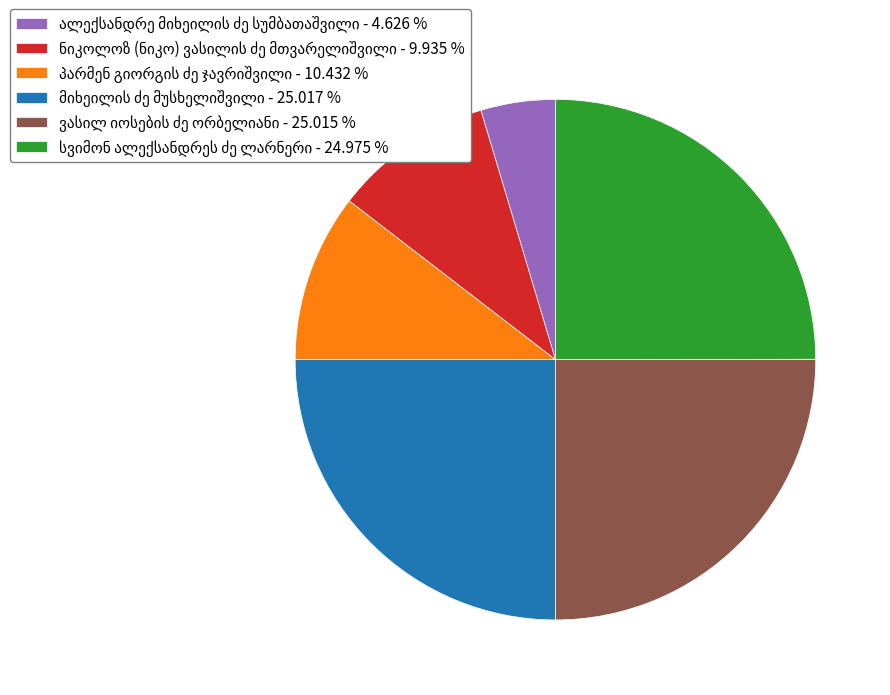

Does any single category account for the majority?

No